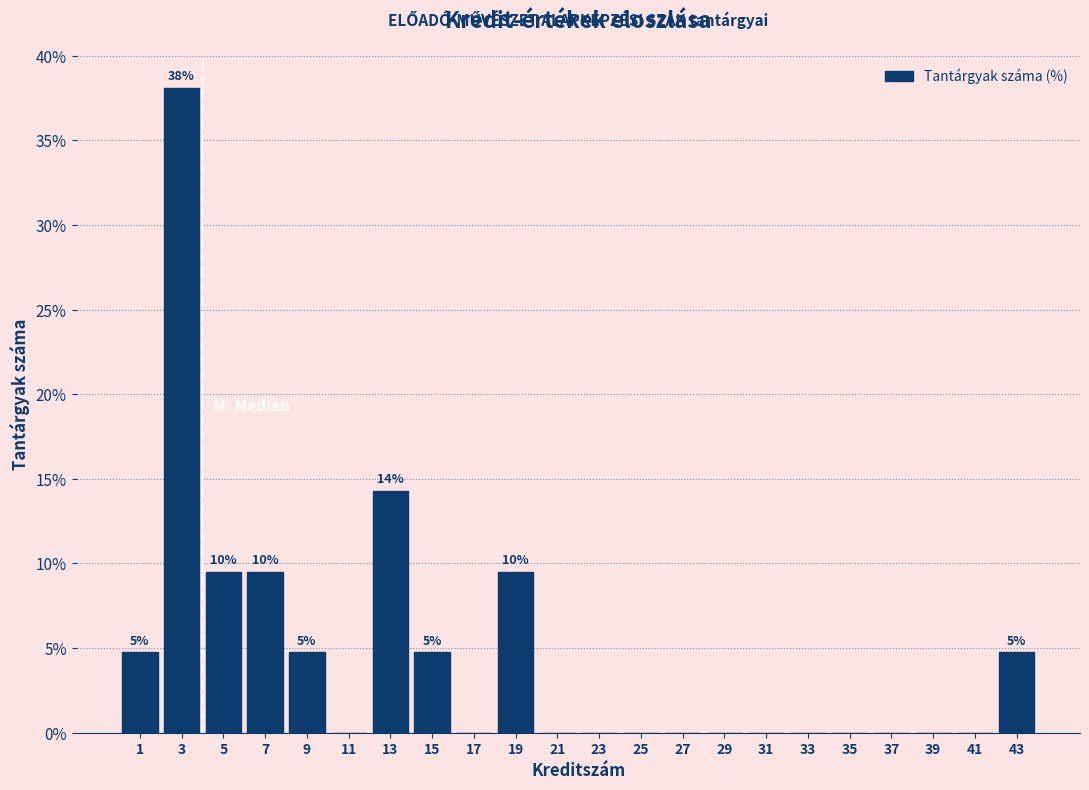

Which range on the x-axis has the tallest bar?

2 to 4